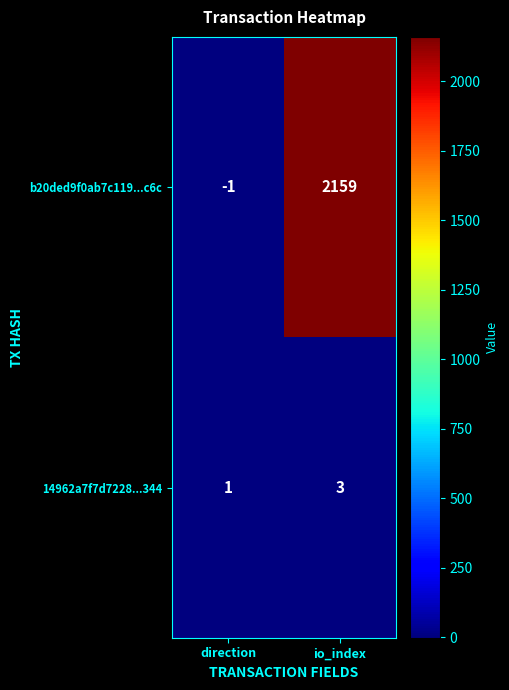

Between direction and io_index, which series saw the biggest shift?

b20ded9f0ab7c119...c6c